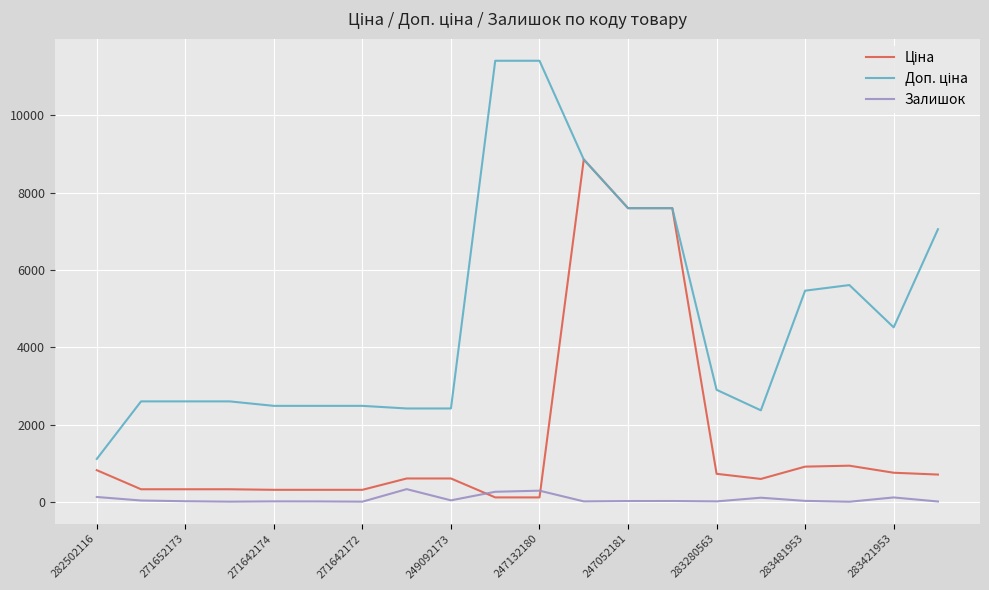

What is the greatest value displayed?

11410.0